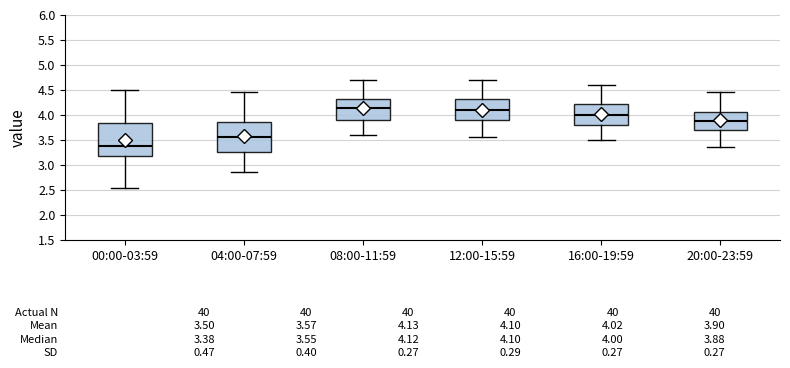

Which box is the tallest, from its lower edge to its upper edge?

00:00-03:59